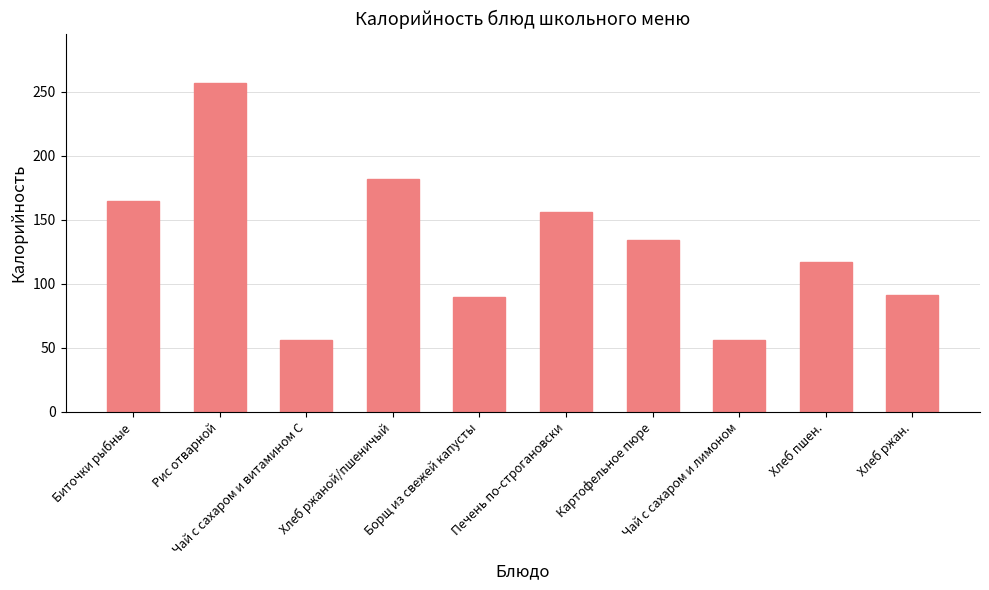

Is it true that the value at Чай с сахаром и витамином С is 27.4?

False